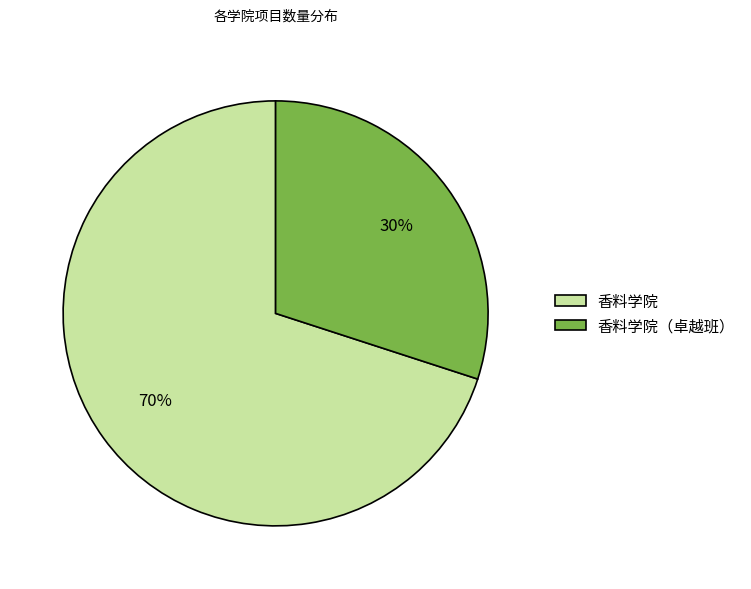

To the nearest percent, what portion does 香料学院（卓越班） represent?

30%